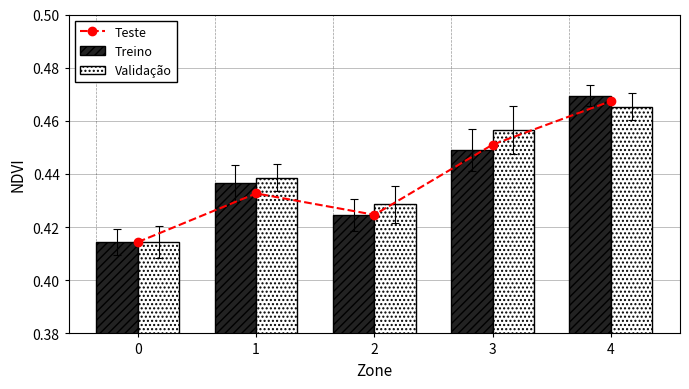

What is the minimum value for Teste?

0.4